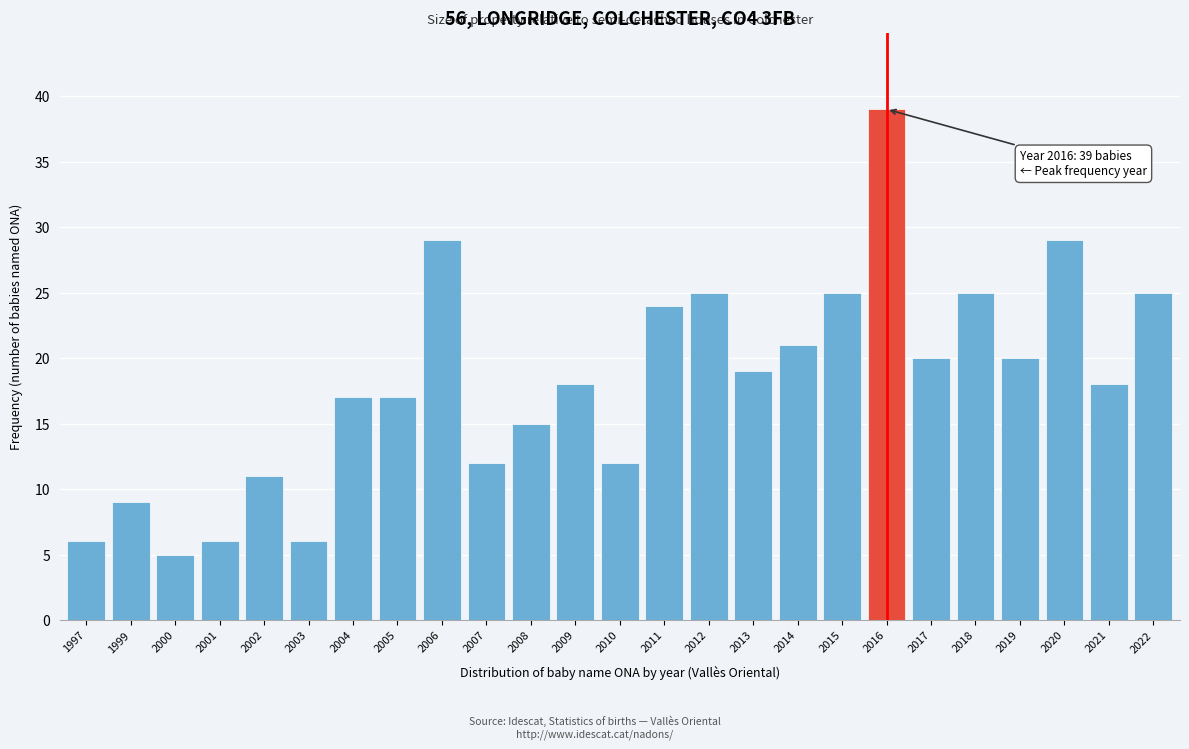

Reading left to right, list all the values displayed in this chart.

6	9	5	6	11	6	17	17	29	12	15	18	12	24	25	19	21	25	39	20	25	20	29	18	25